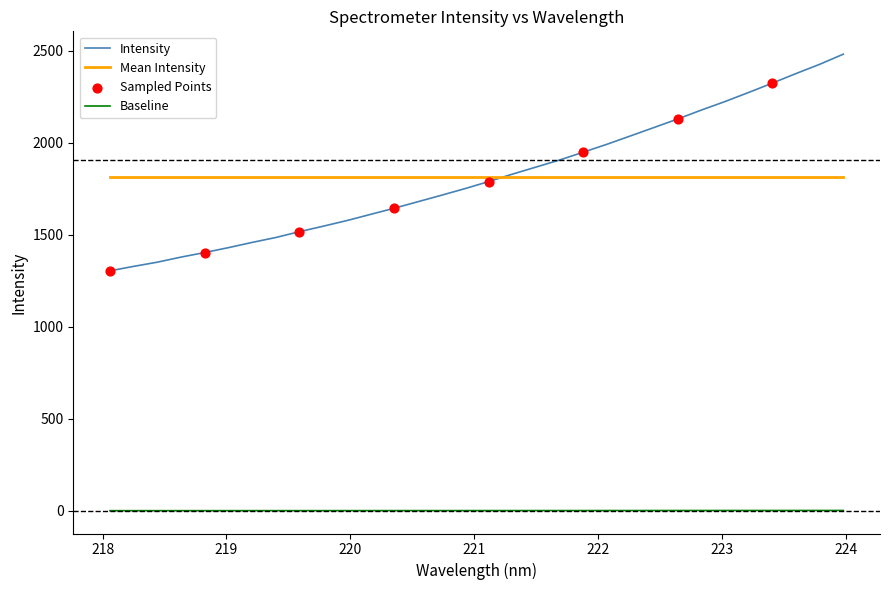

Which series has the widest spread of values?

Intensity